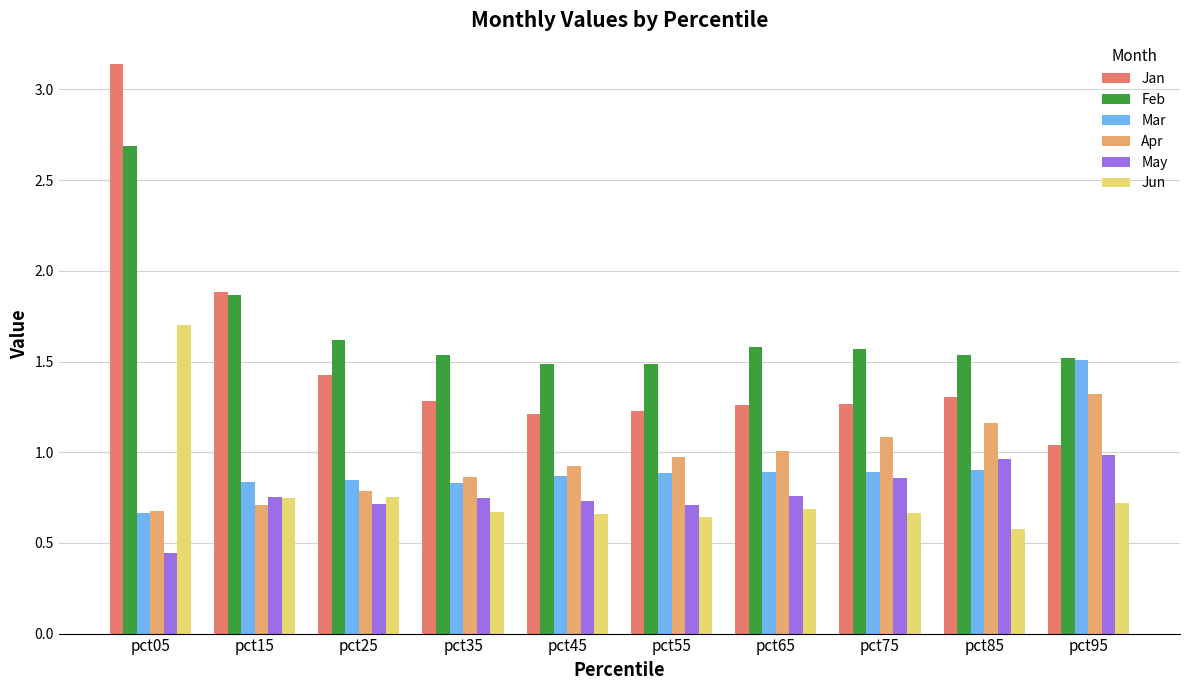

Which series changed the most between pct85 and pct95?

Mar